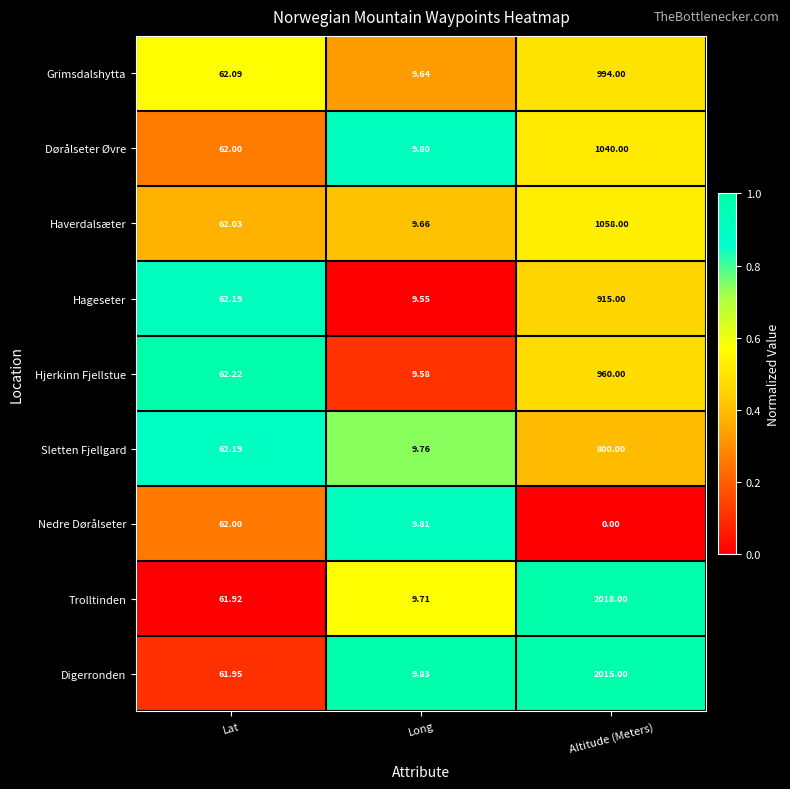

Which series changed the most between Long and Altitude (Meters)?

Trolltinden